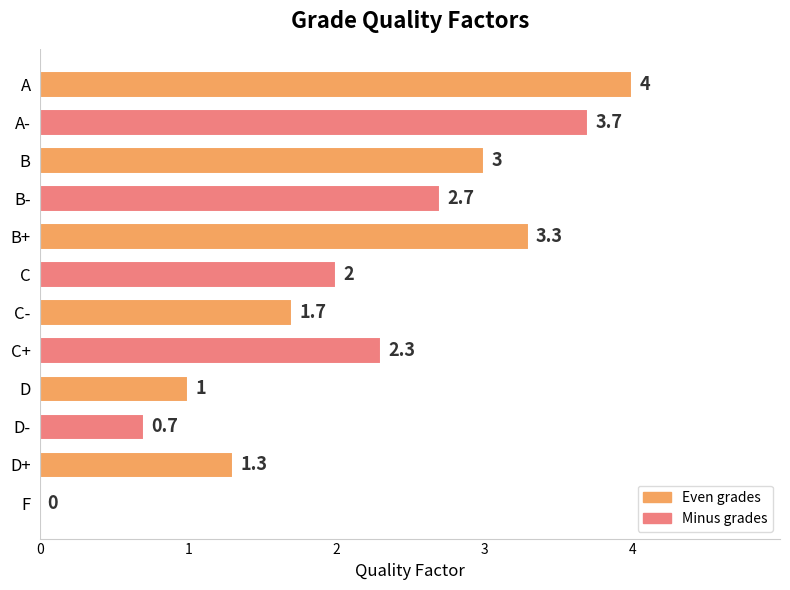

Does the chart contain stacked bars?

No